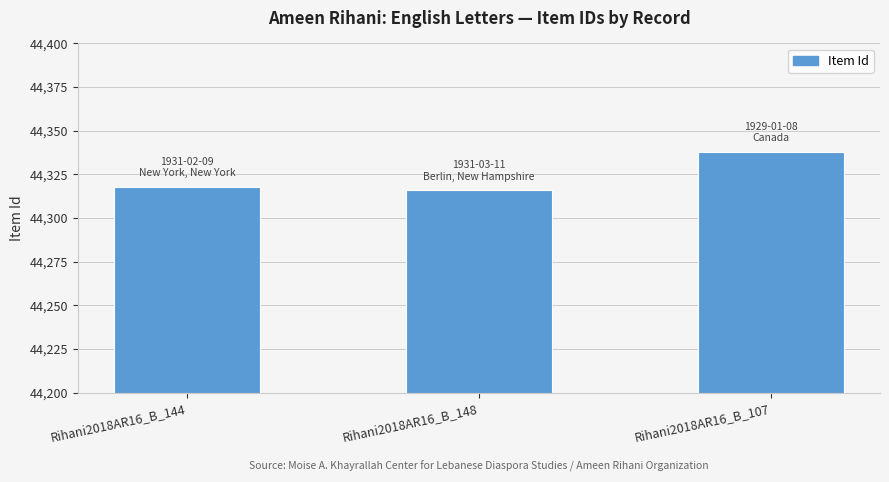

Rank the categories by value from lowest to highest.

Rihani2018AR16_B_148, Rihani2018AR16_B_144, Rihani2018AR16_B_107